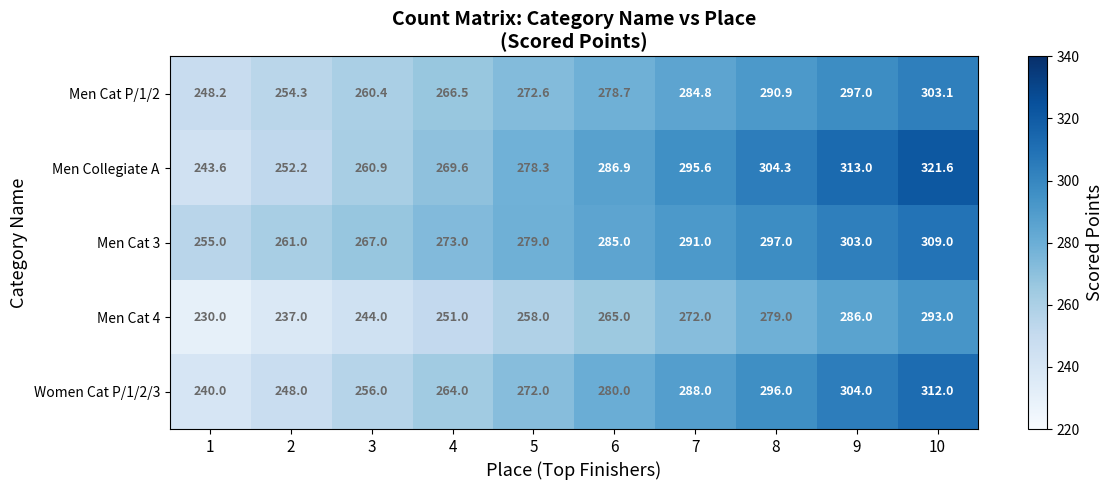

At which label is Women Cat P/1/2/3 closest to 276?

5